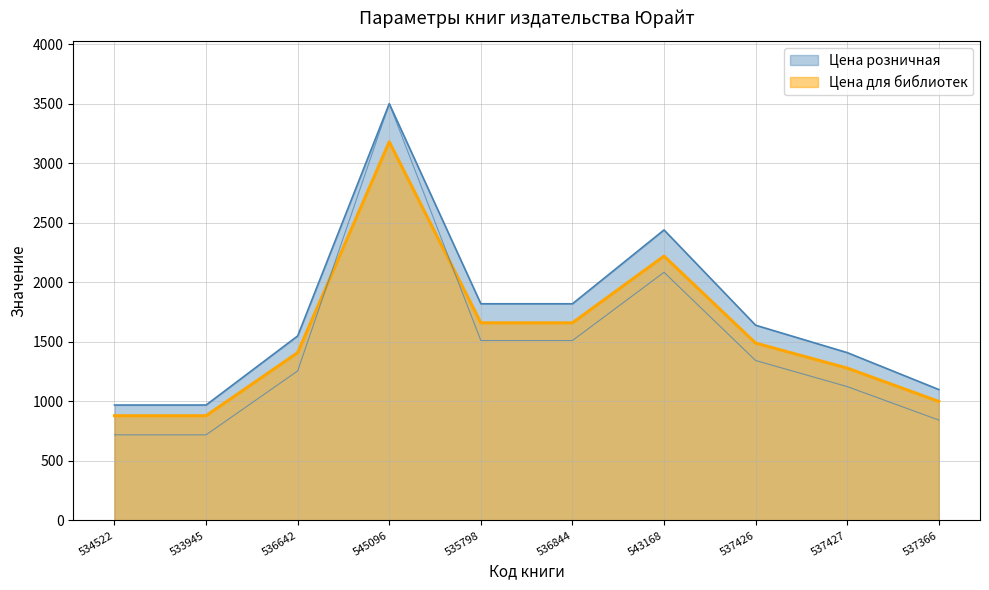

What is the label of the 6th point from the right?

535798